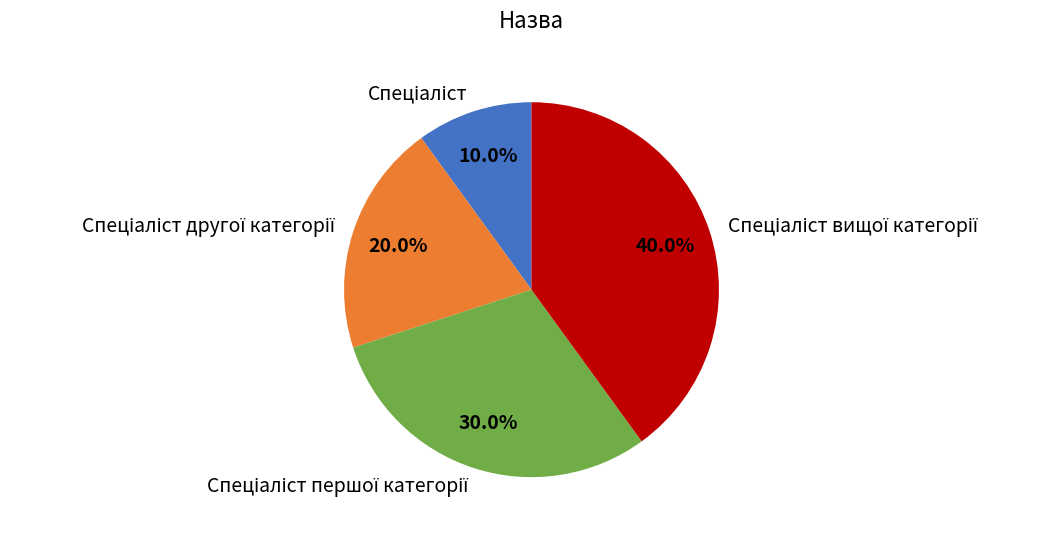

How many slices are in this pie chart?

4